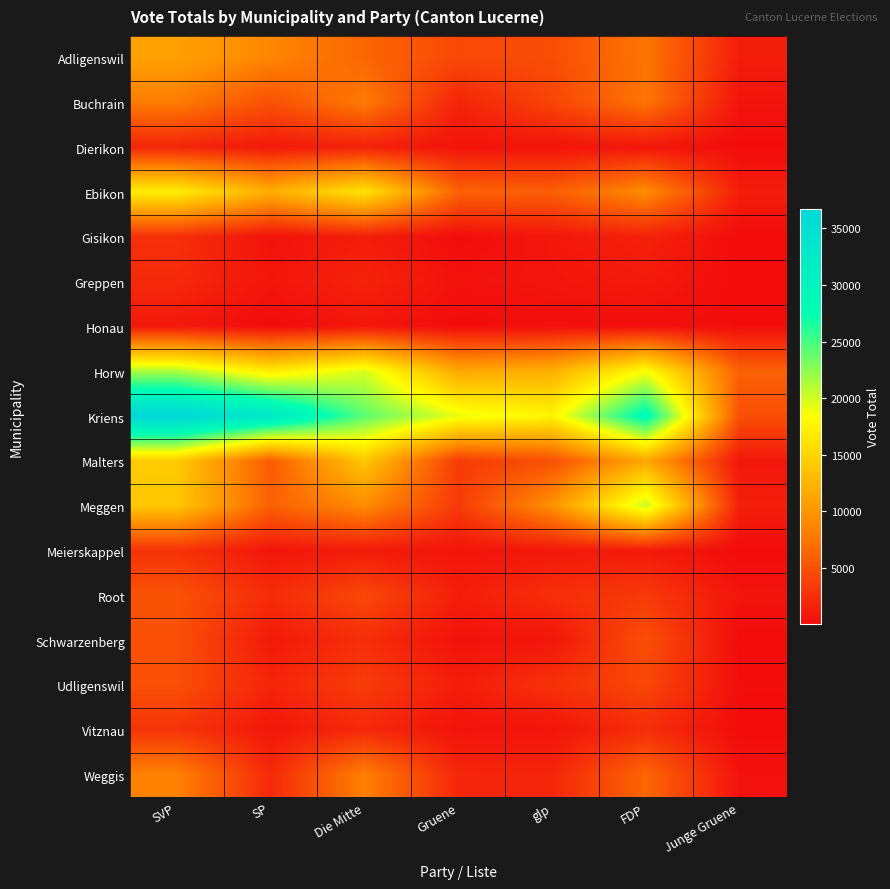

At which category is the sum across all series the highest?

SVP